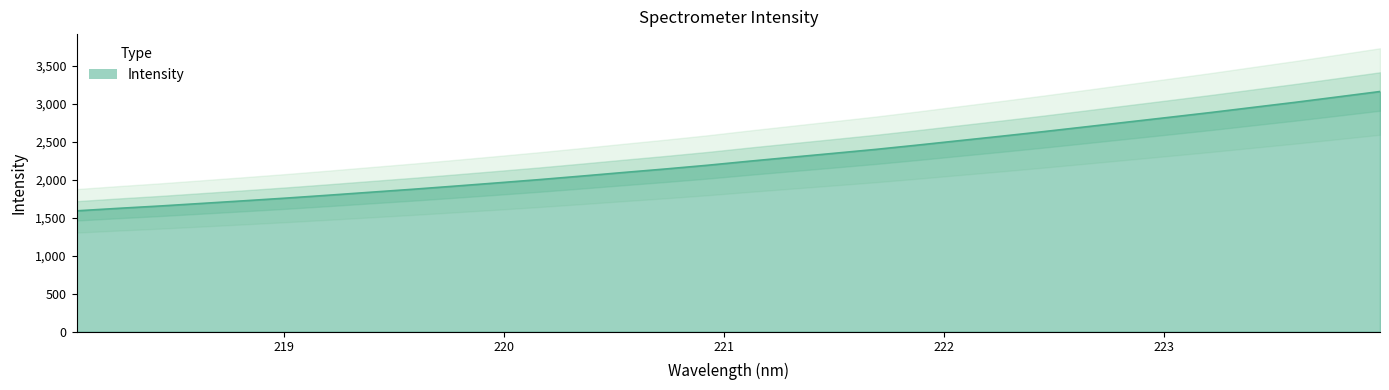

Reading left to right, list all the values displayed in this chart.

1590.2	1623.2	1654.4	1688.6	1723.0	1758.4	1796.3	1835.5	1874.3	1915.6	1957.9	2001.1	2047.2	2094.7	2140.9	2189.8	2243.6	2295.3	2346.6	2398.5	2455.2	2514.0	2572.5	2632.8	2695.3	2758.5	2821.5	2885.3	2952.3	3018.8	3089.0	3159.6